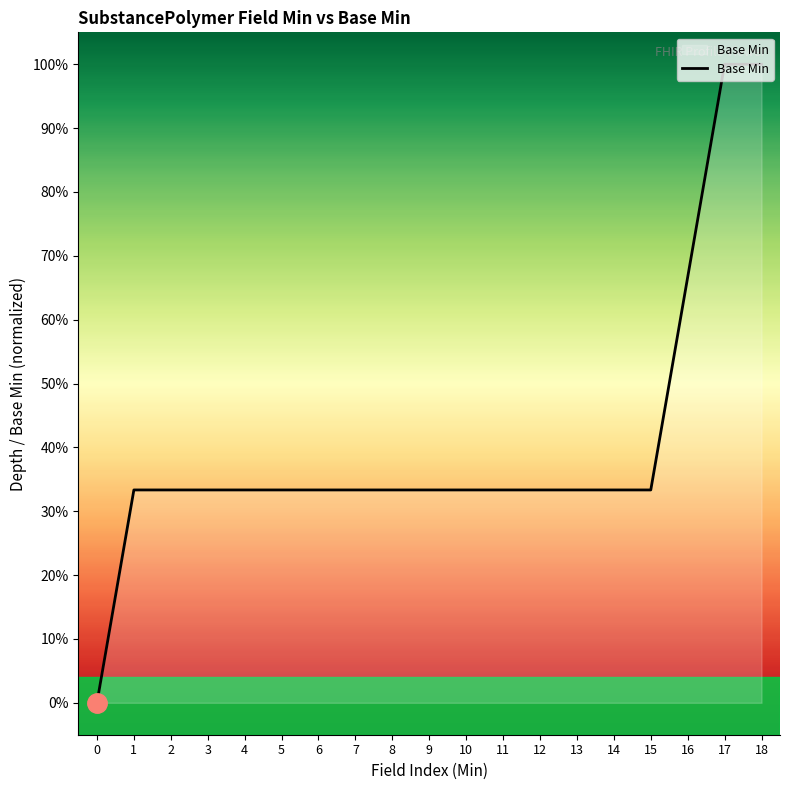

Does the chart have visible grid lines?

No